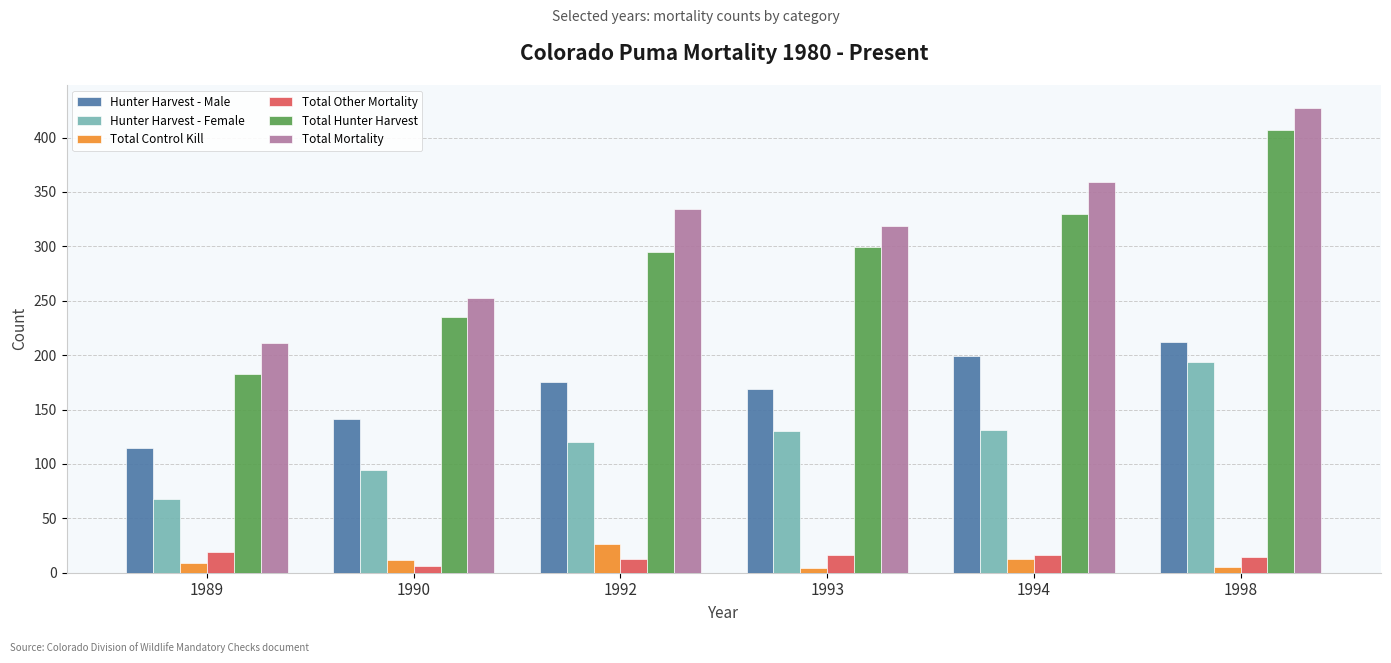

What is the sum of the Total Other Mortality values at 1993 and 1989?

35